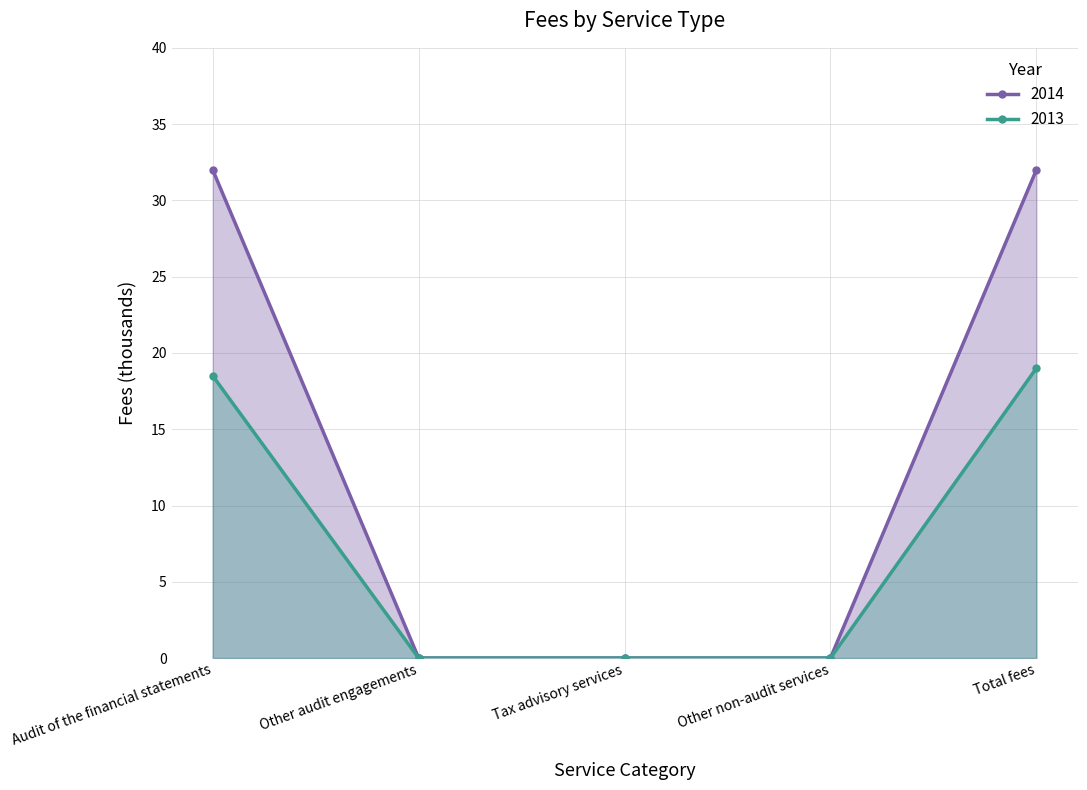

Which has a higher value, Total fees or Other non-audit services?

Total fees